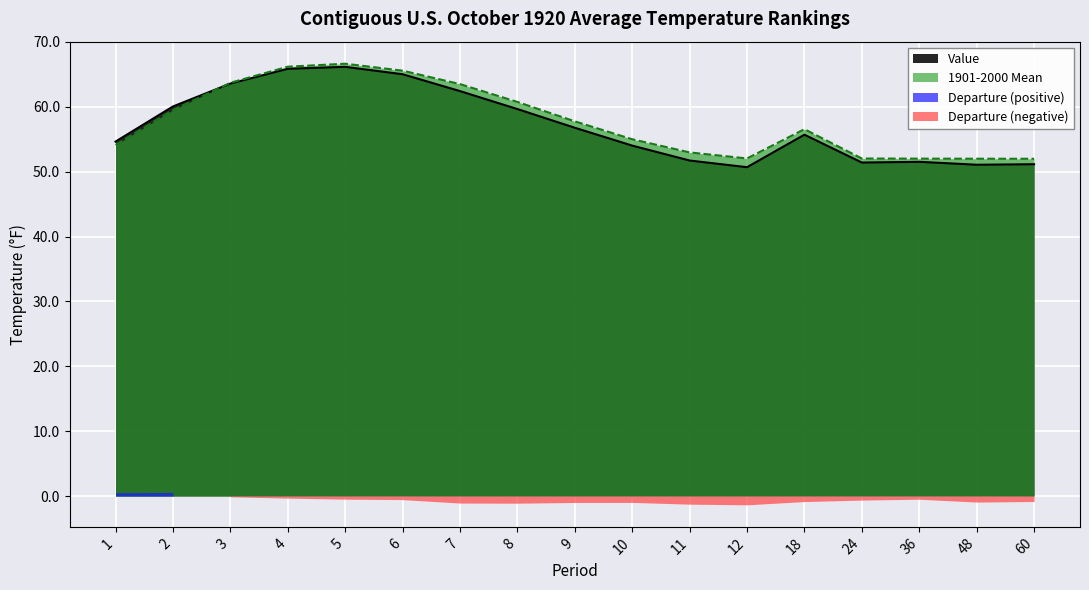

True or false: Value has a value of 62.4 at 7.

True